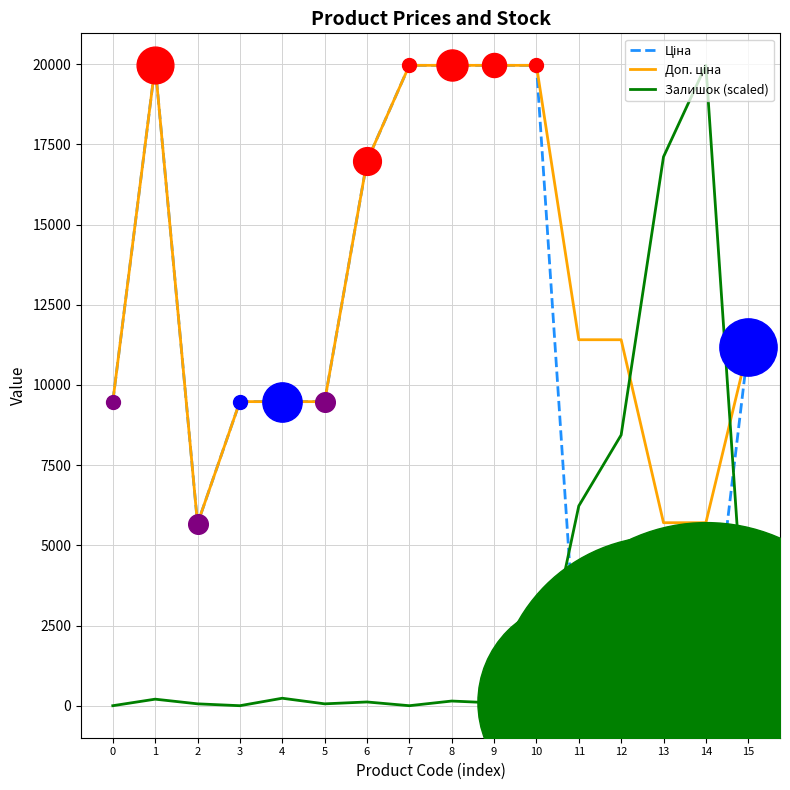

What is the greatest value displayed?

19964.2